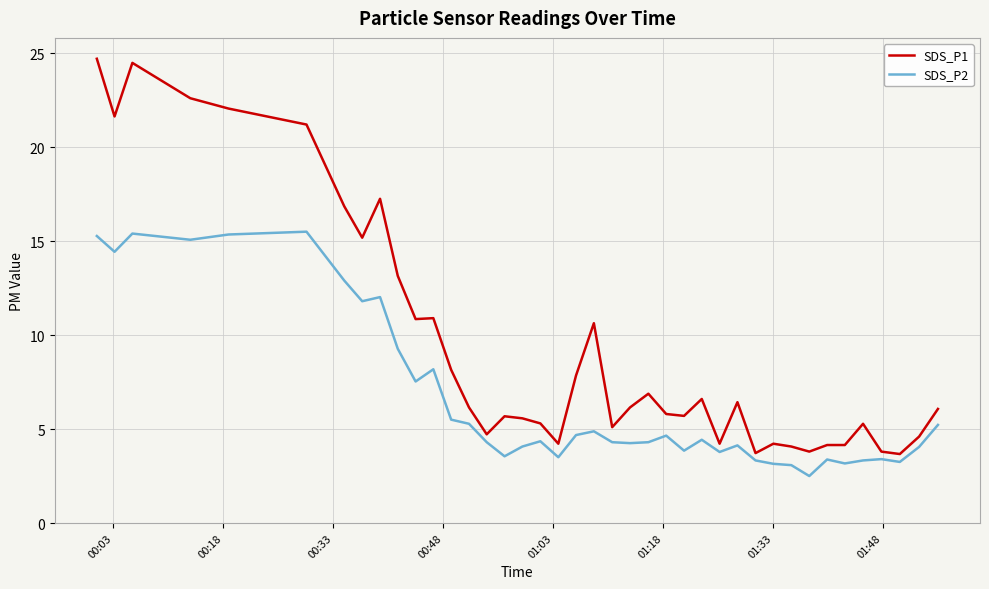

True or false: SDS_P2 and SDS_P1 cross at least once.

False